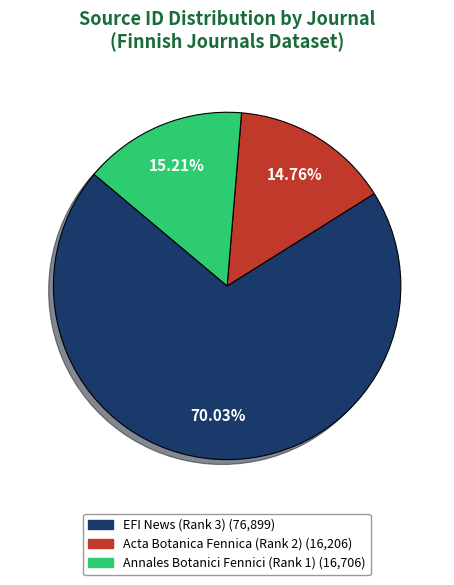

What percentage is the EFI News (Rank 3) slice, to the nearest percent?

70%